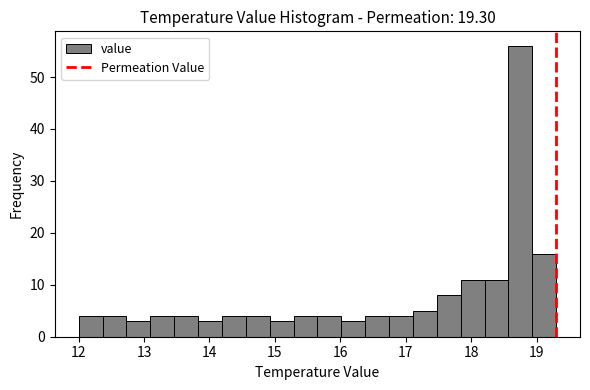

Around what value on the x-axis is the tallest bar? Give the approximate position of its centre, as read against the axis.

18.8